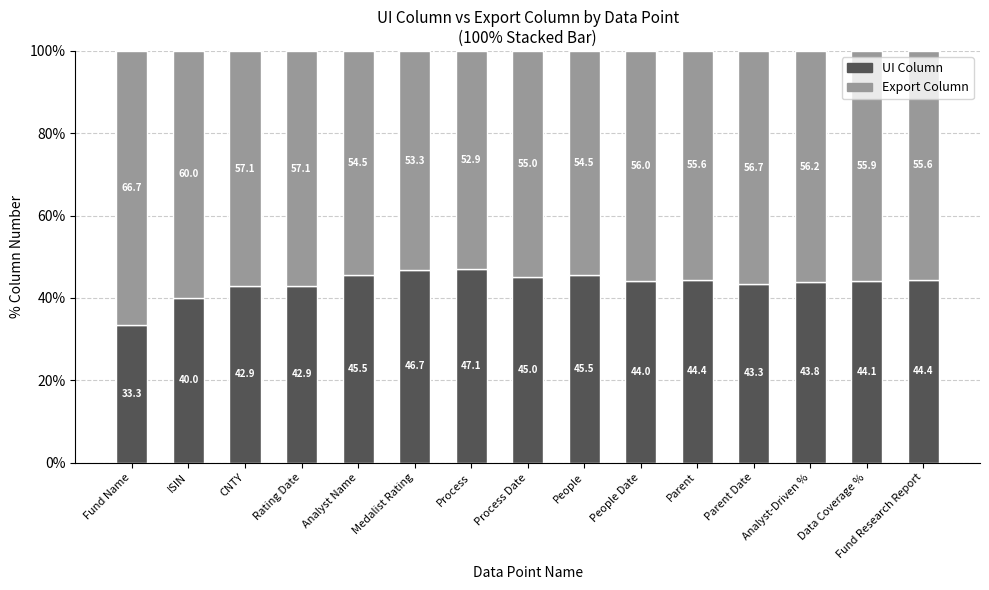

What is the average value of the UI Column series?

43.5